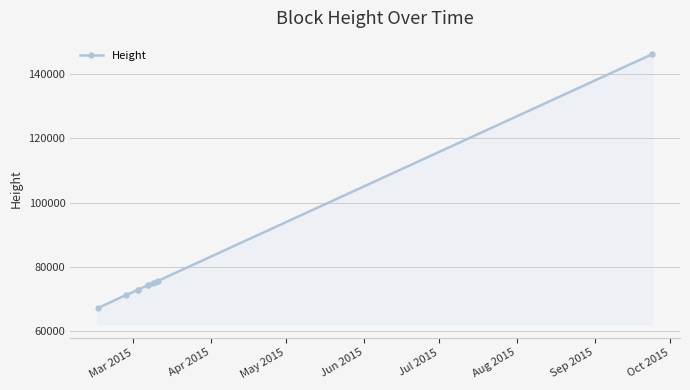

Approximately how many times larger is the value at Jul 2015 compared to May 2015?

1.0